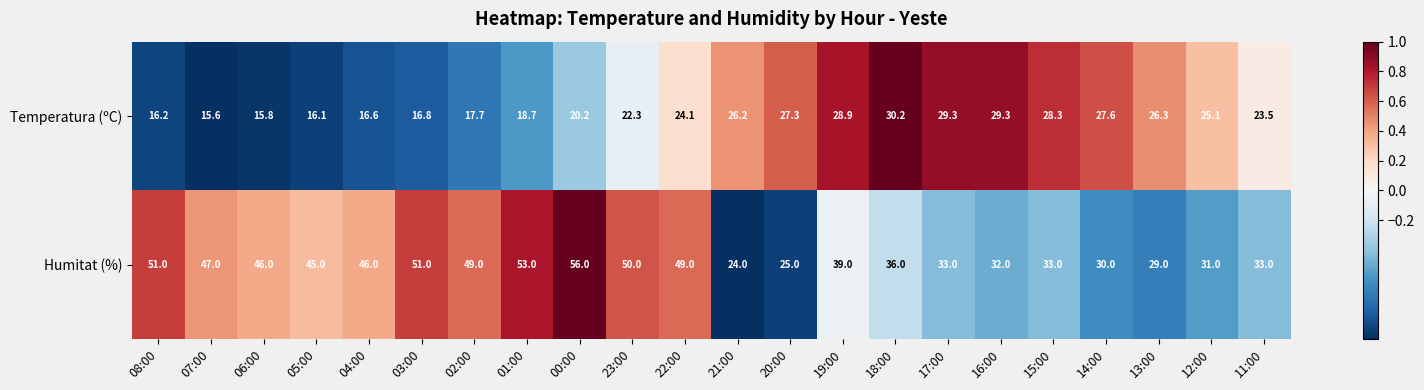

Which series changed the most between 04:00 and 16:00?

Humitat (%)